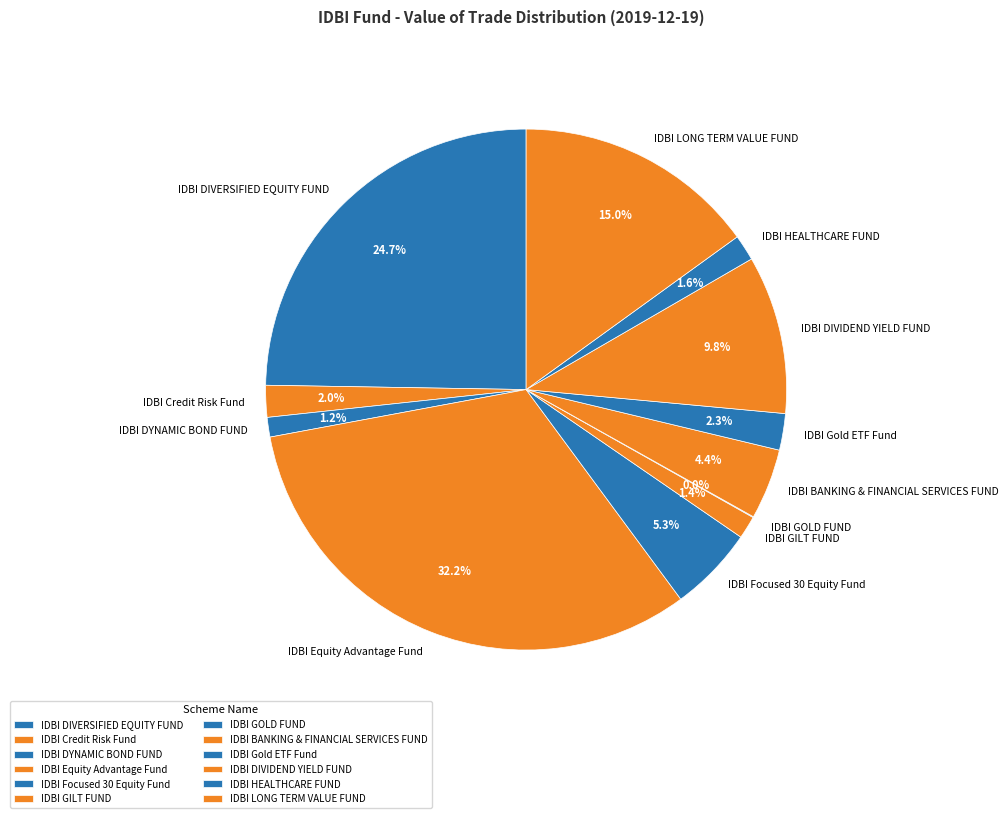

To the nearest percent, what portion does IDBI DIVIDEND YIELD FUND represent?

10%